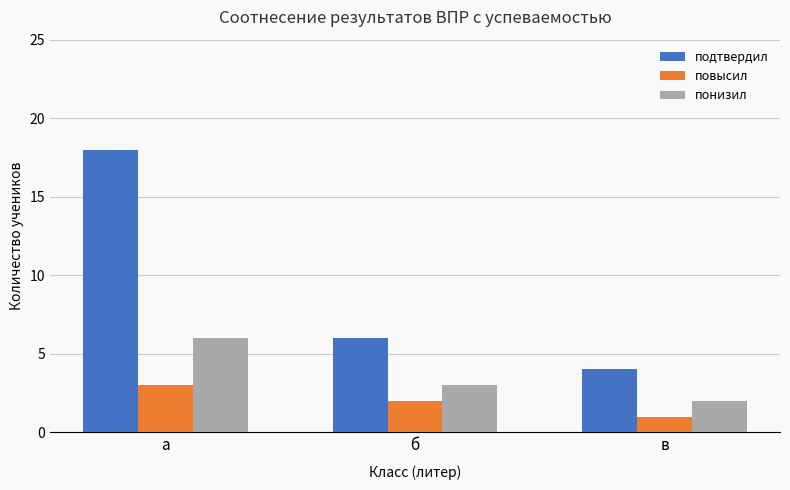

Where is повысил nearest to the value 2?

б